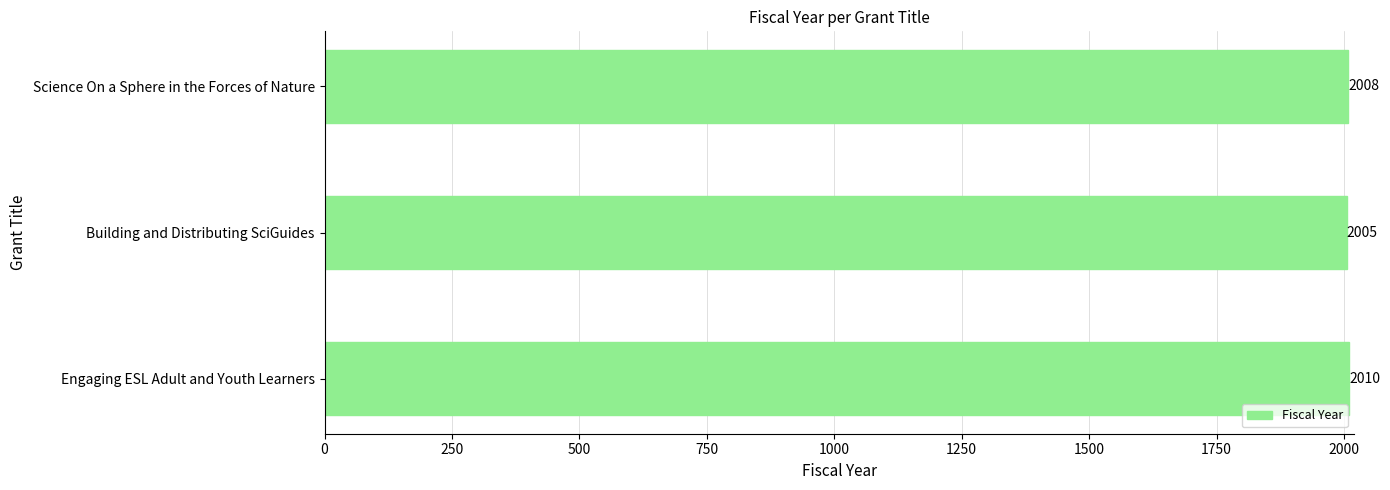

What is the change in value from Building and Distributing SciGuides to Science On a Sphere in the Forces of Nature?

+3